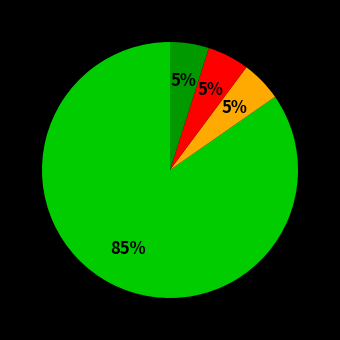

To the nearest percent, what is the difference between the largest and smallest slice percentages?

80%